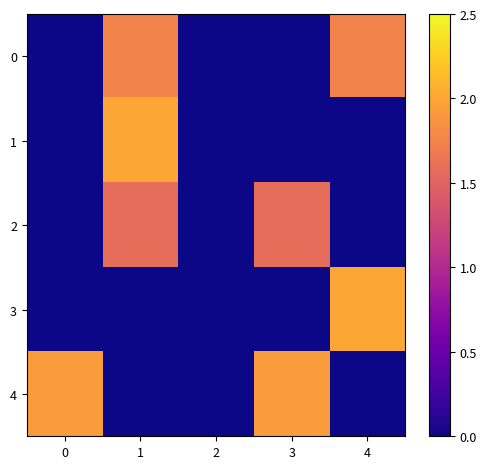

At 1, list the series in order from largest to smallest.

1, 0, 2, 3, 4